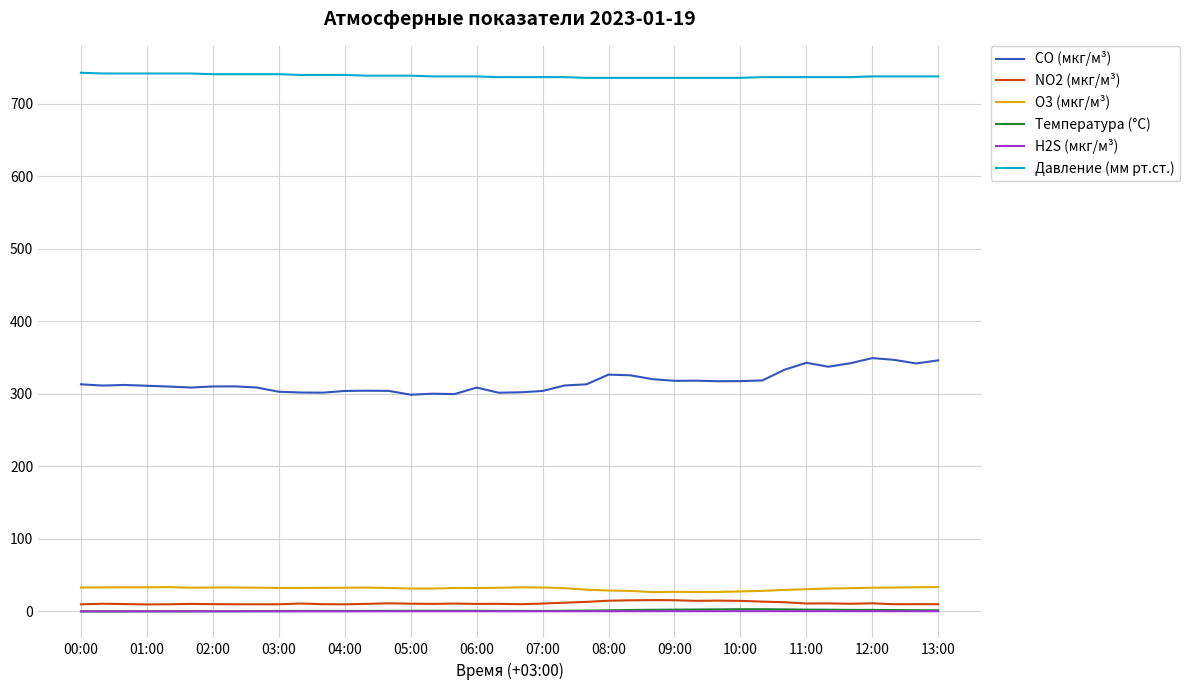

What is the maximum value for Давление (мм рт.ст.)?

743.0